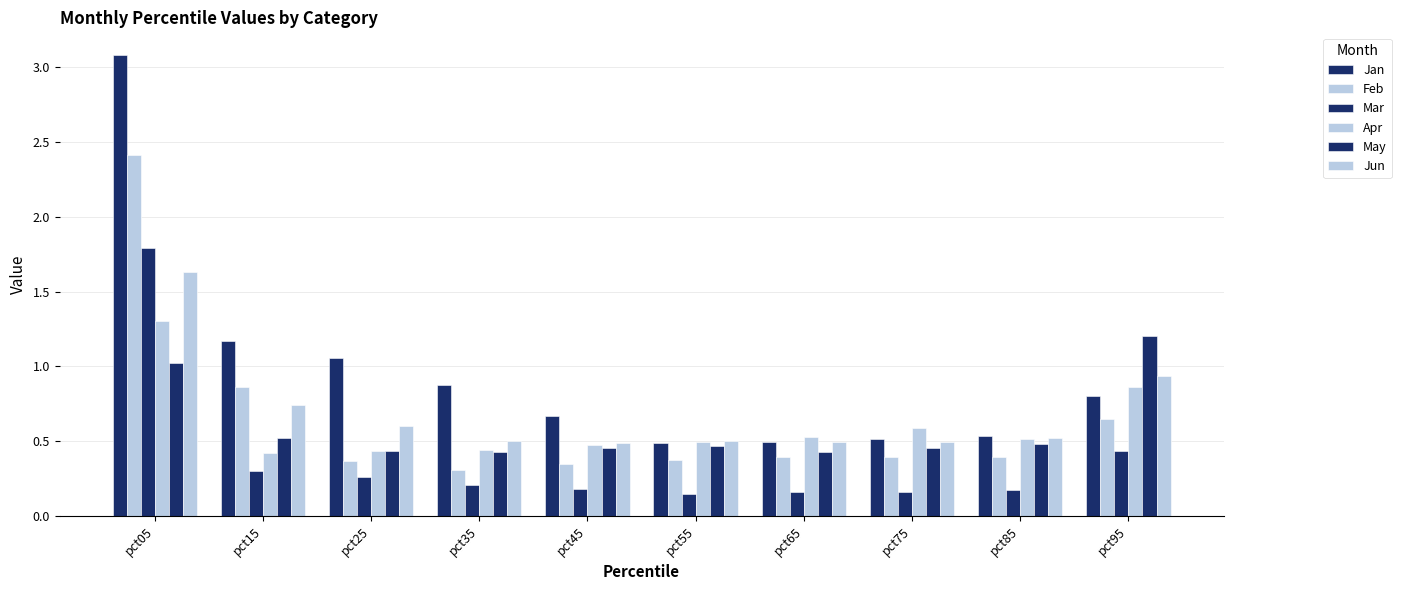

Count the number of categories in the chart.

10